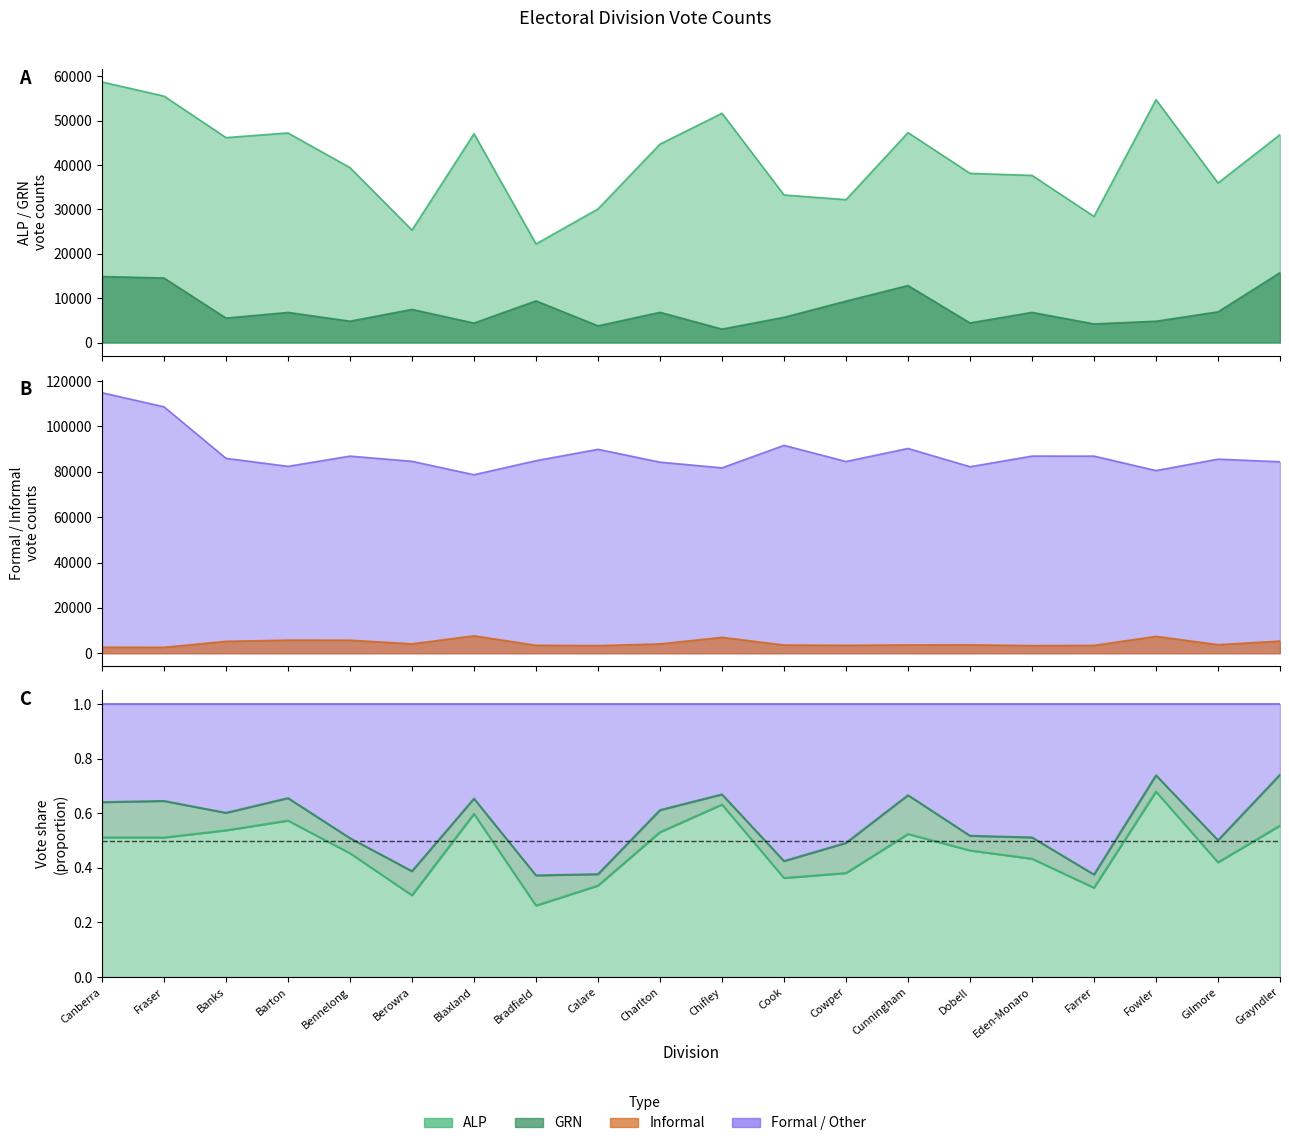

Reading right to left, transcribe all the data shown in this chart.

ALP: 46835	35955	54718	28412	37659	38120	47300	32193	33253	51659	44710	30102	22220	47046	25332	39408	47218	46176	55528	58711
GRN: 15737	6919	4802	4201	6795	4419	12842	9335	5678	3030	6811	3762	9389	4382	7468	4811	6789	5506	14546	14878
Informal: 5367	3788	7460	3465	3373	3713	3676	3499	3634	7026	4124	3377	3511	7683	4159	5764	5793	5254	2629	2660
Formal: 84442	85593	80558	86933	86946	82248	90310	84557	91677	81761	84268	89925	84917	78719	84633	86936	82426	85954	108673	114901